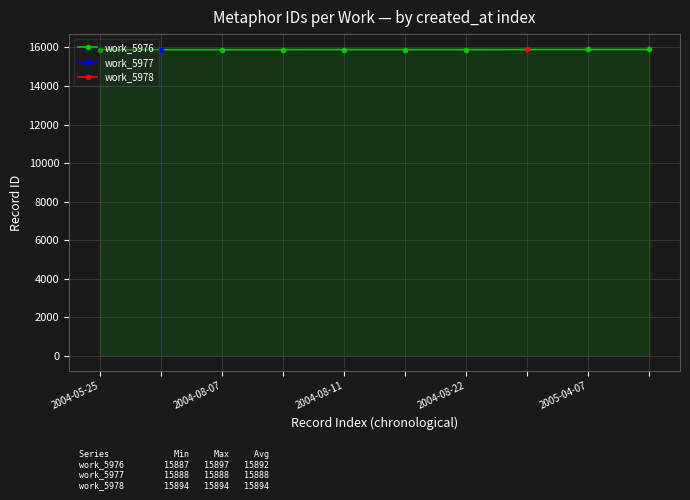

Reading left to right, extract all data points from this chart.

15887	15889	15890	15891	15892	15893	15896	15897